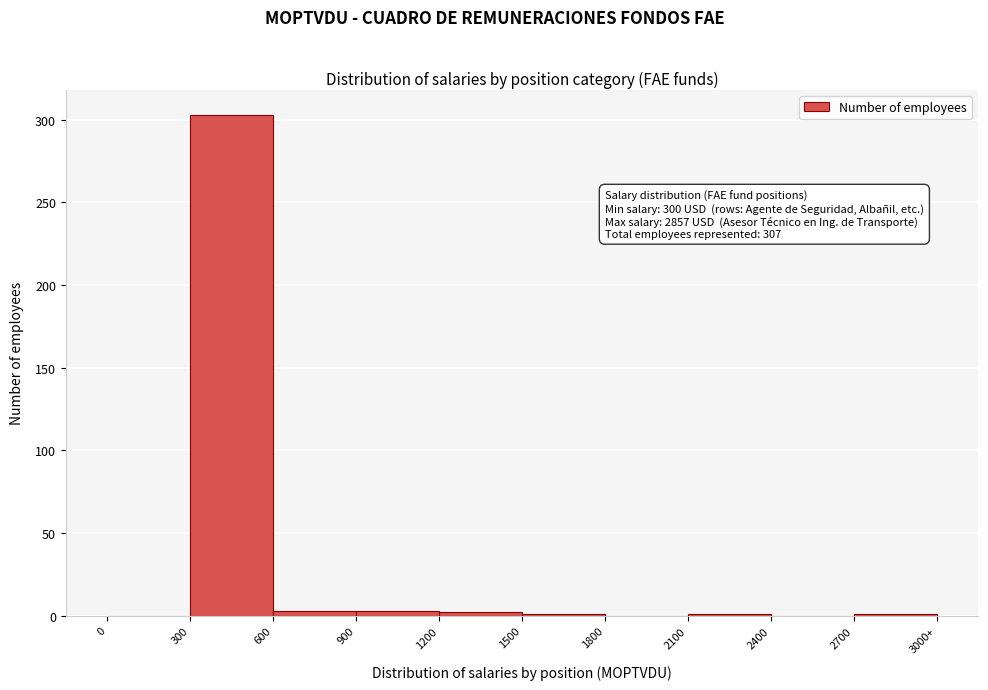

What is the sum of all values?

314